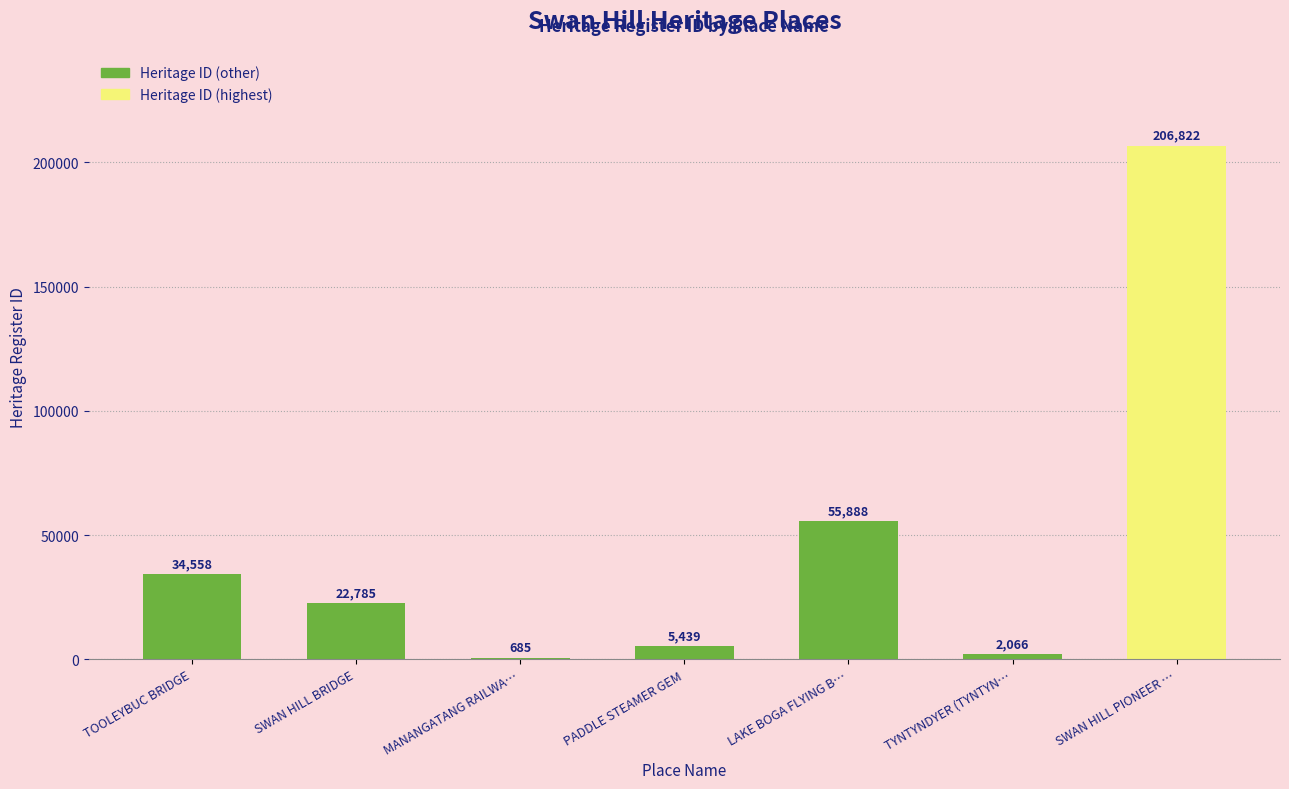

Which label corresponds to the largest value in the chart?

SWAN HILL PIONEER …